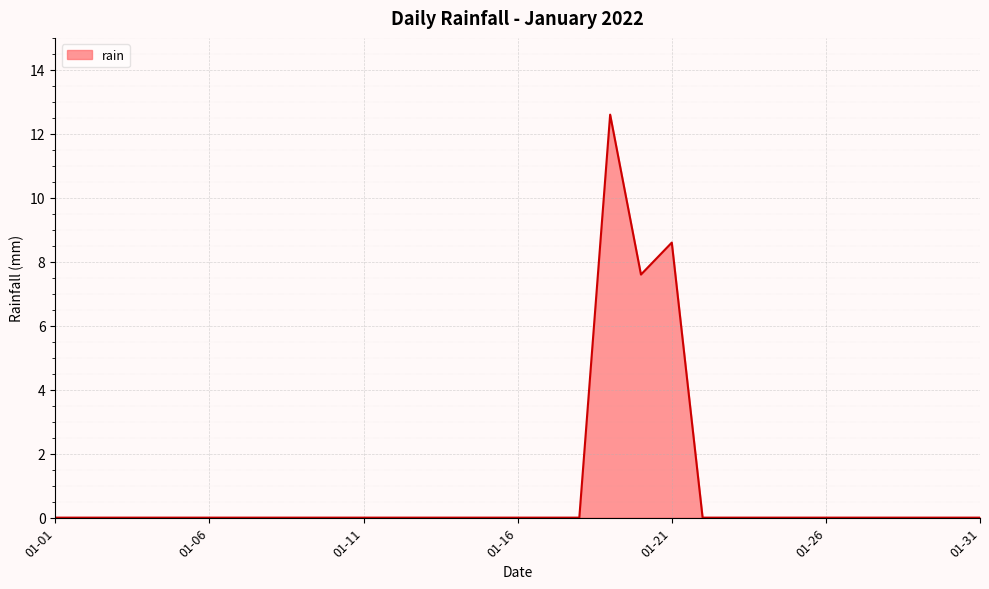

What is the difference between the maximum and minimum values?

12.6